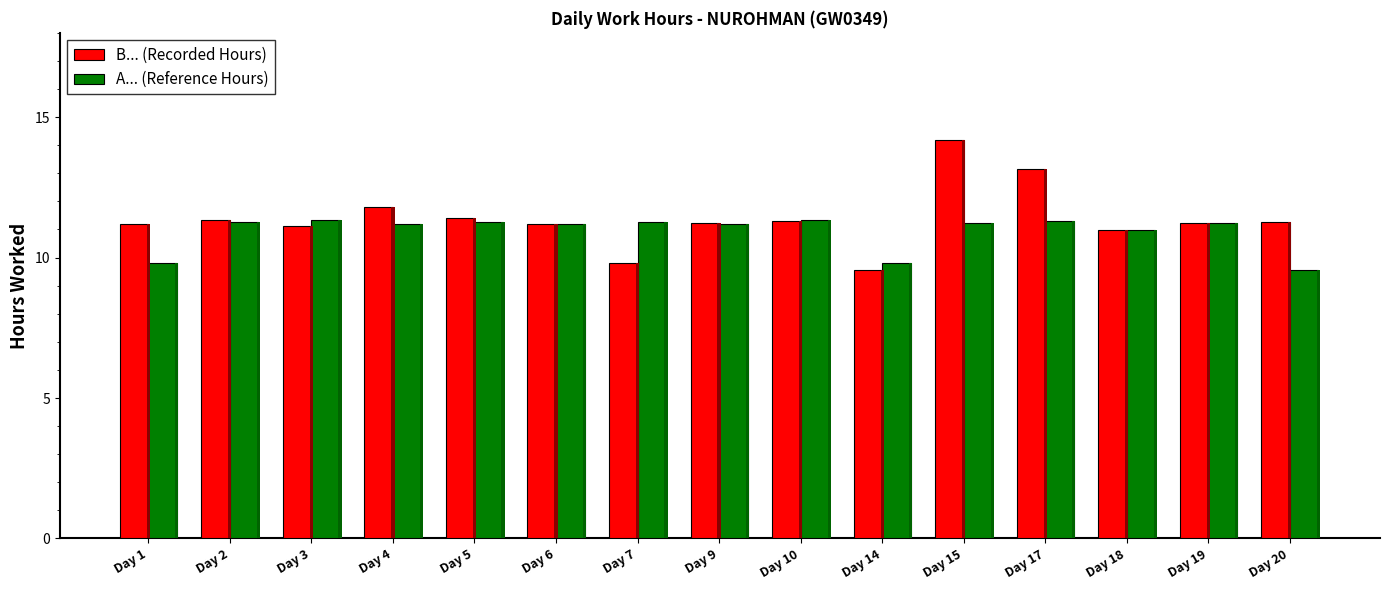

At which category is the sum across all series the highest?

Day 15